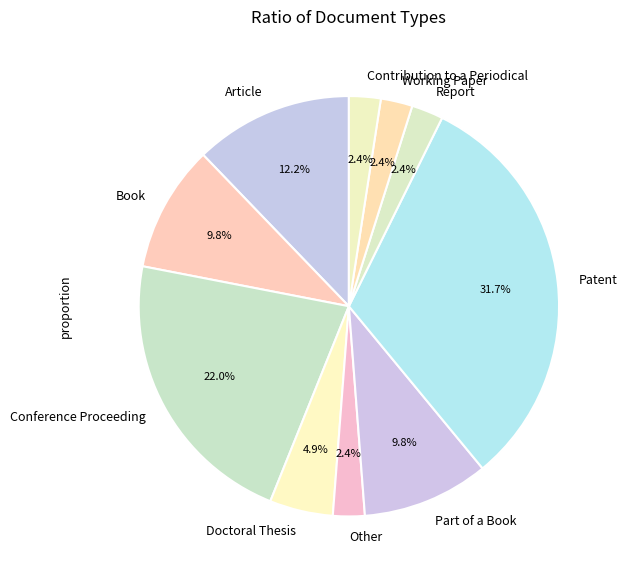

What is the largest slice in the pie chart?

Patent